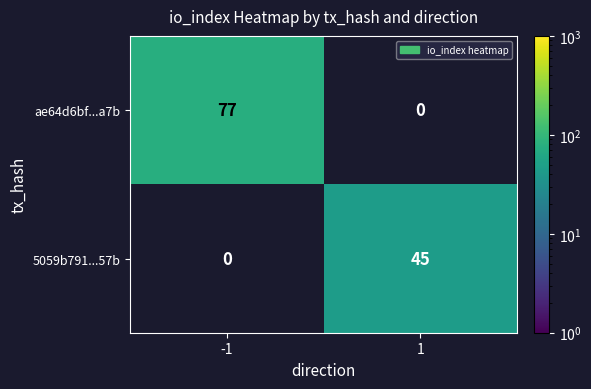

How many series are shown in this chart?

2